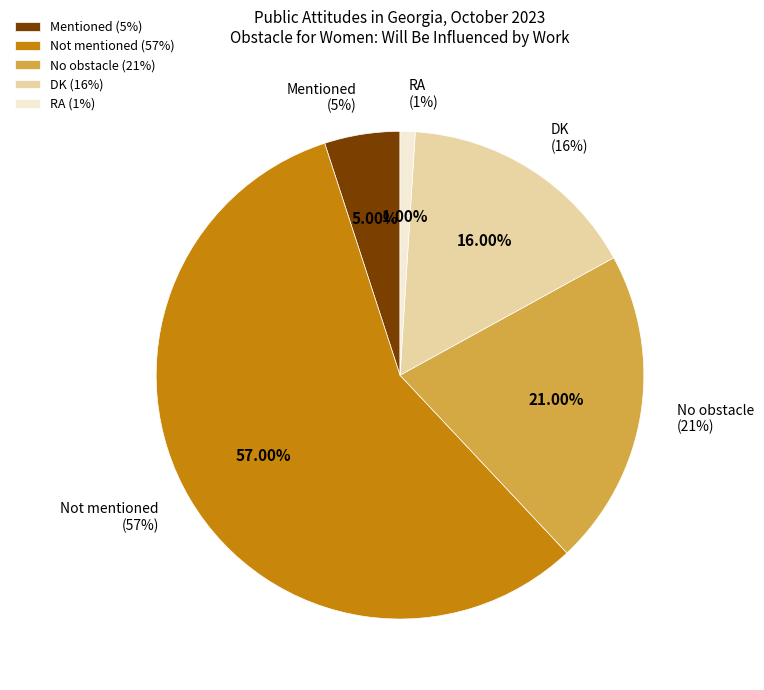

Which has a higher value, DK or Mentioned?

DK